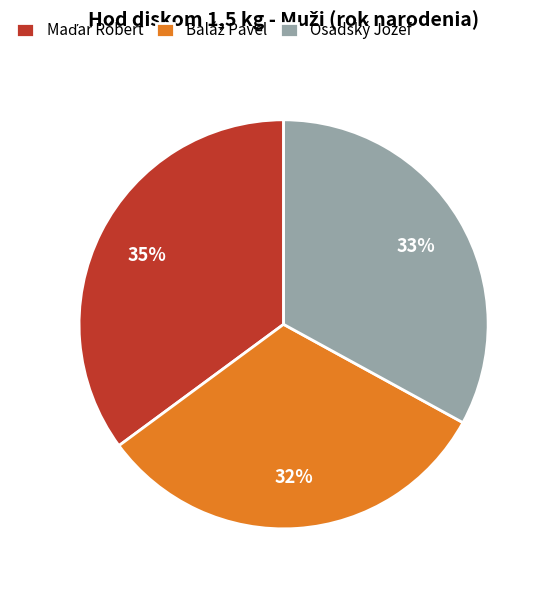

Is it true that Osadský Jozef is 21% of the pie?

False